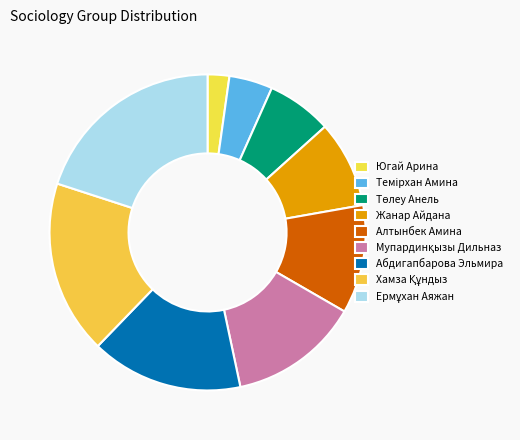

Does any single category account for the majority?

No